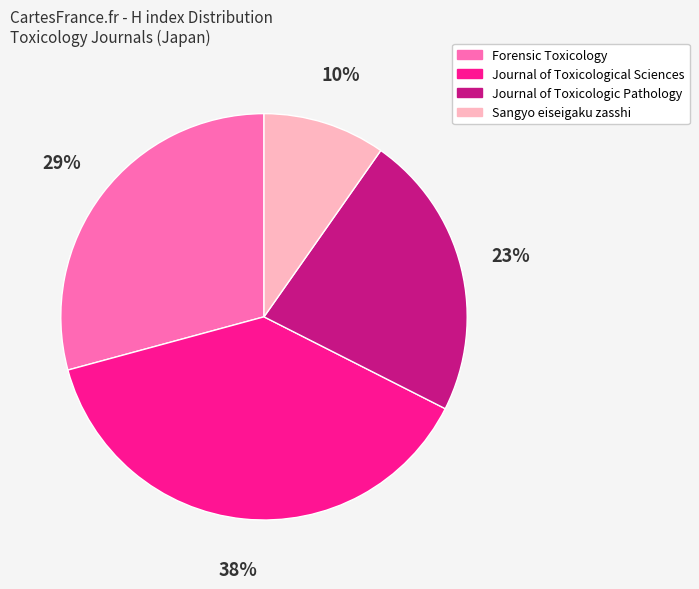

To the nearest percent, what portion does Journal of Toxicologic Pathology represent?

23%